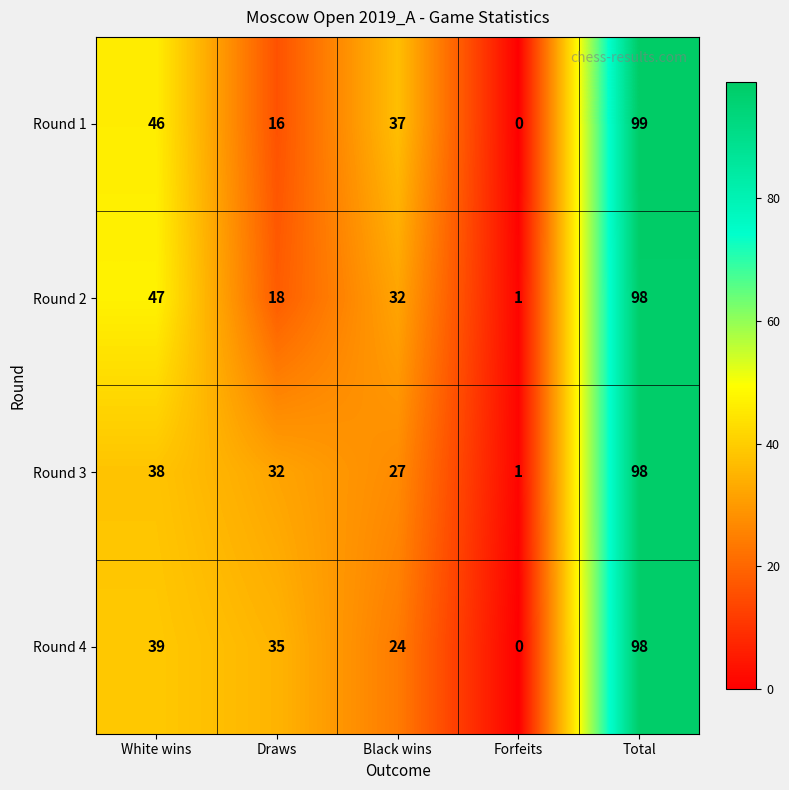

Which category has the highest value in the Round 3 series?

Total